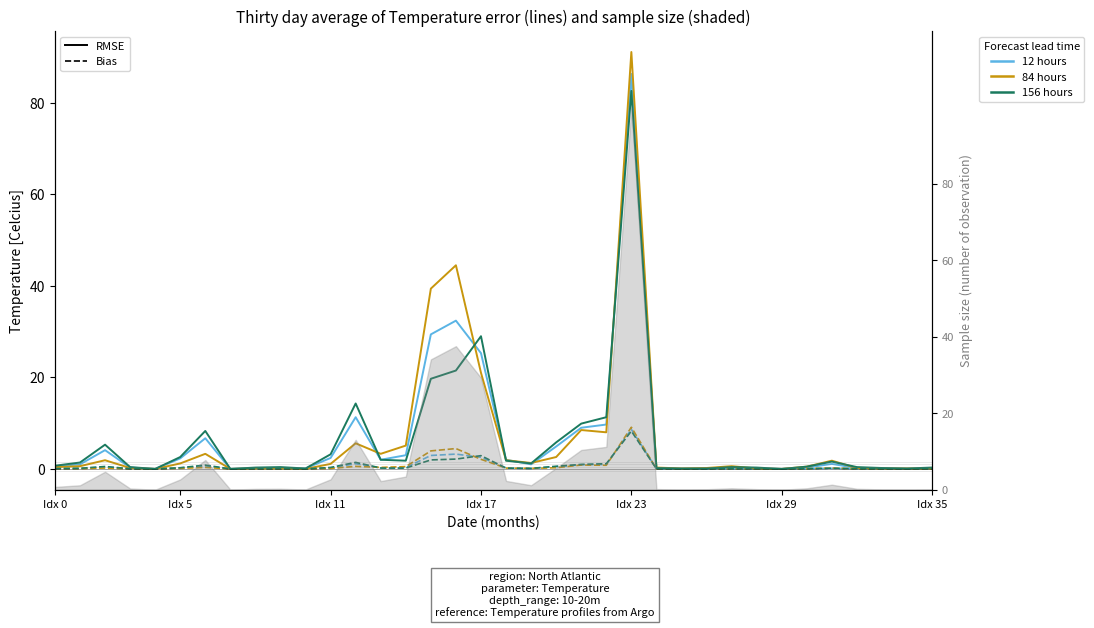

What is the total value across all series at 21?

30.1